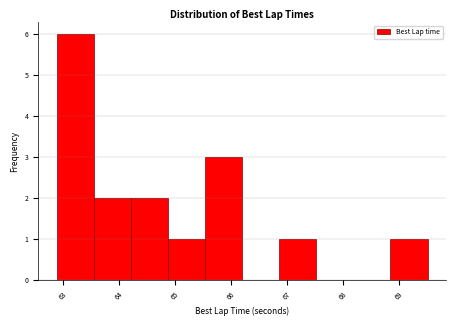

Reading left to right, list every bar in this chart as the range it spans on the x-axis followed by its height. Neither the bar edges nor the heights are printed on the chart, so give them approximately, as read against the axes.

62.9 to 63.5: 6
63.5 to 64.2: 2
64.2 to 64.9: 2
64.9 to 65.5: 1
65.5 to 66.2: 3
66.2 to 66.9: 0
66.9 to 67.5: 1
67.5 to 68.2: 0
68.2 to 68.8: 0
68.8 to 69.5: 1